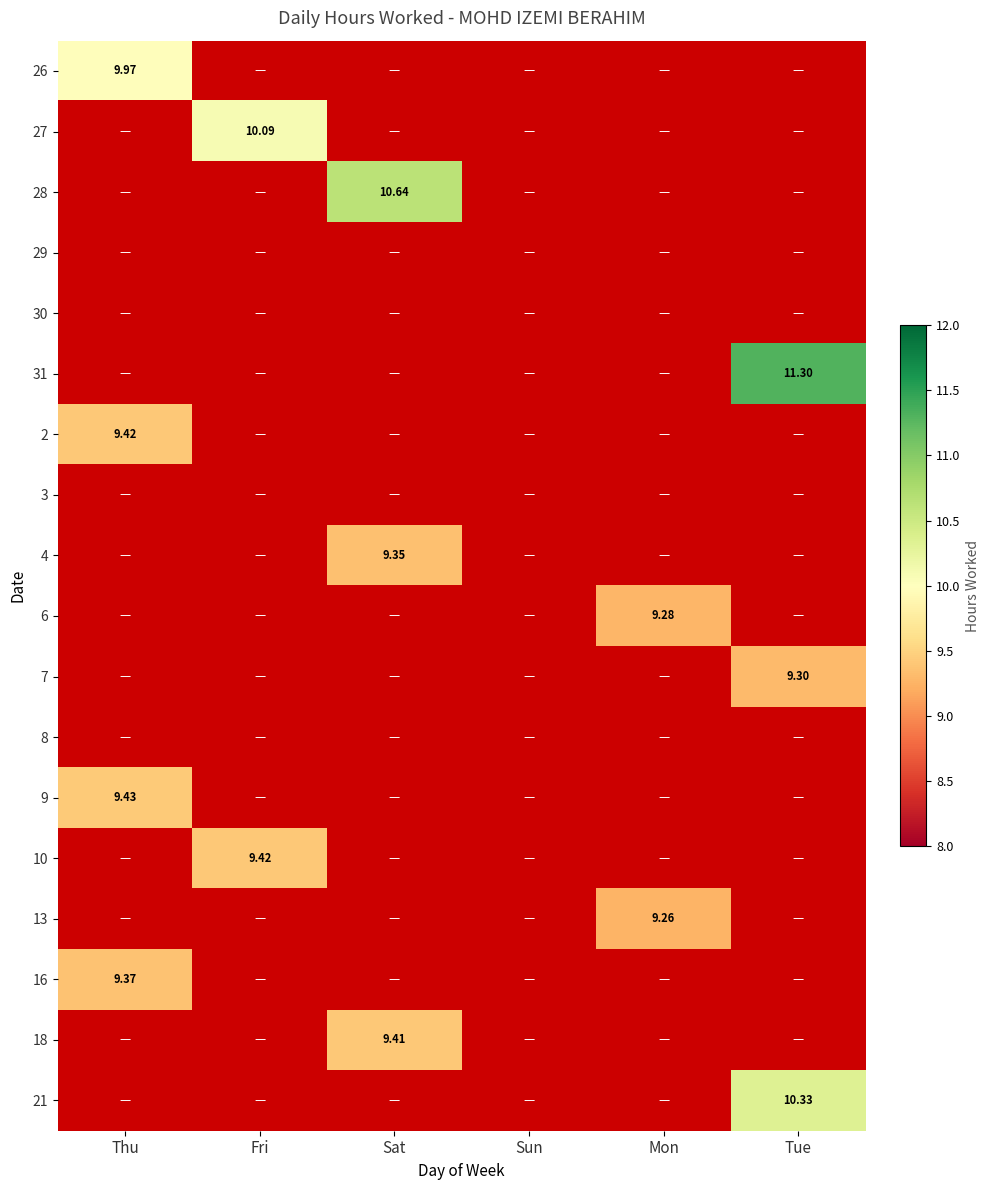

Is the value of 31 at Fri greater than the value of 18 at Mon?

No